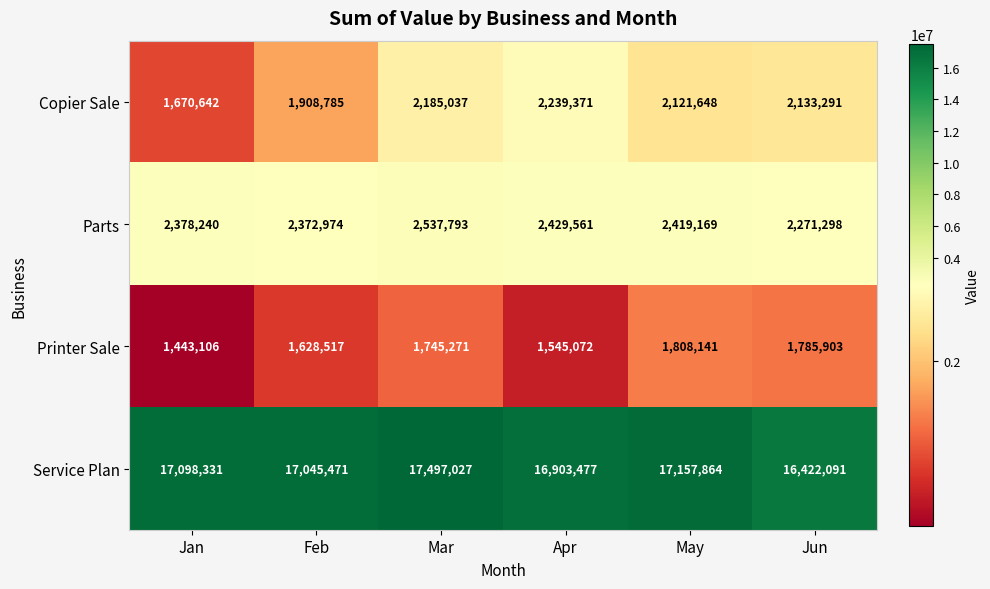

What is the highest value of the Parts series?

2537793